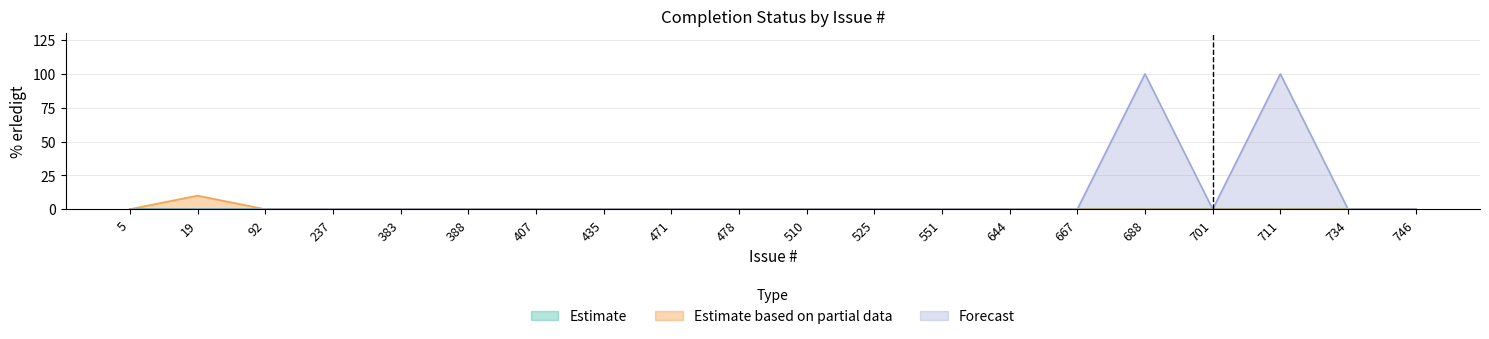

How many lines are shown in the chart?

3